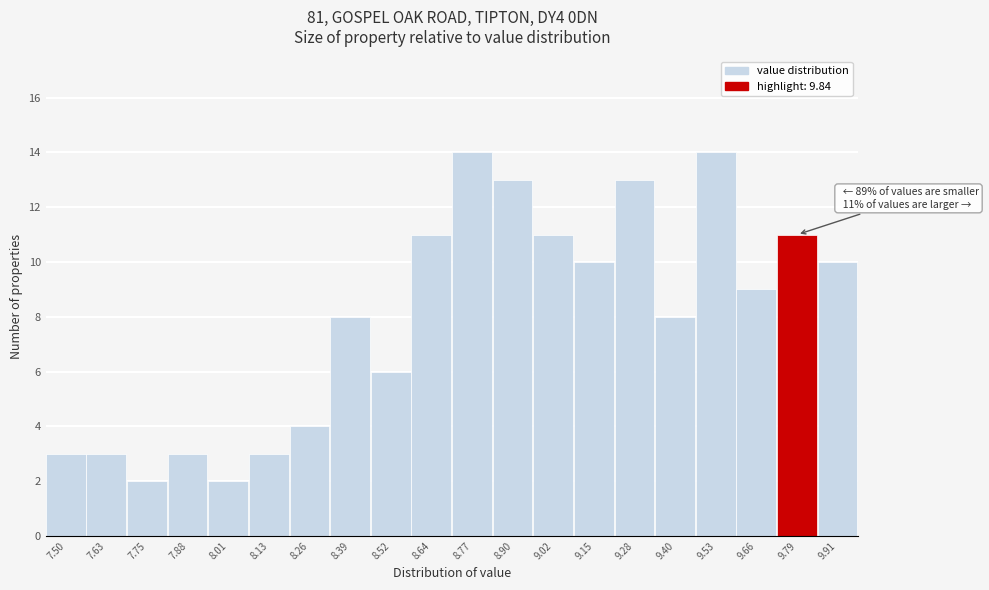

Reading right to left, extract all data points from this chart.

9.91=10	9.79=11	9.66=9	9.53=14	9.40=8	9.28=13	9.15=10	9.02=11	8.90=13	8.77=14	8.64=11	8.52=6	8.39=8	8.26=4	8.13=3	8.01=2	7.88=3	7.75=2	7.63=3	7.50=3